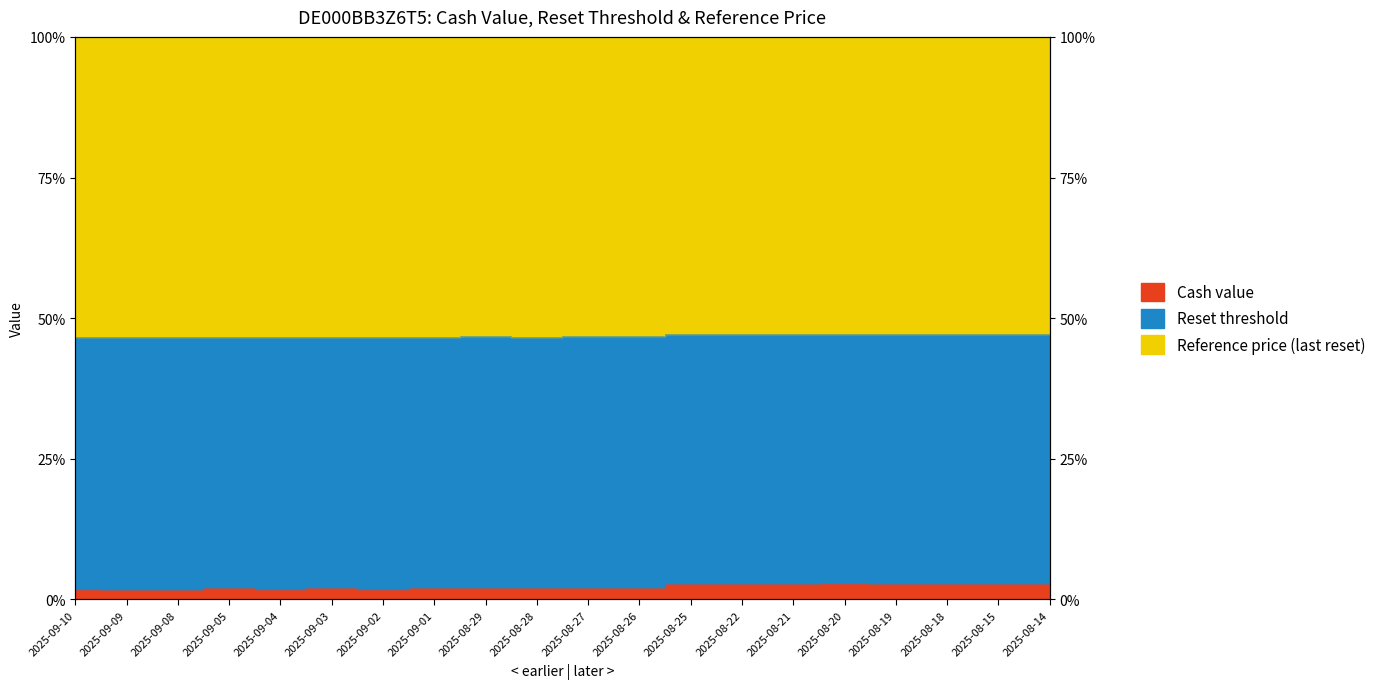

True or false: Cash value and Reset threshold intersect in this chart.

False